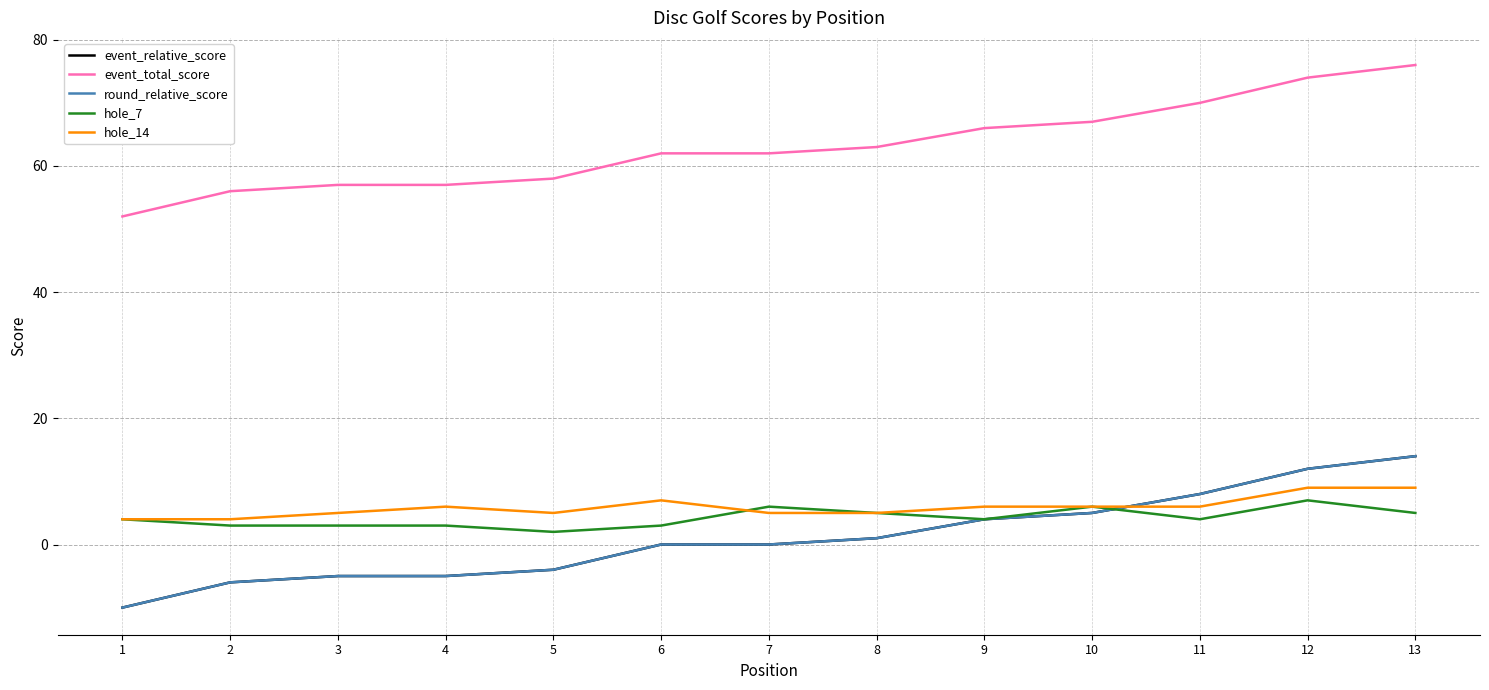

At which category is the sum across all series the highest?

13